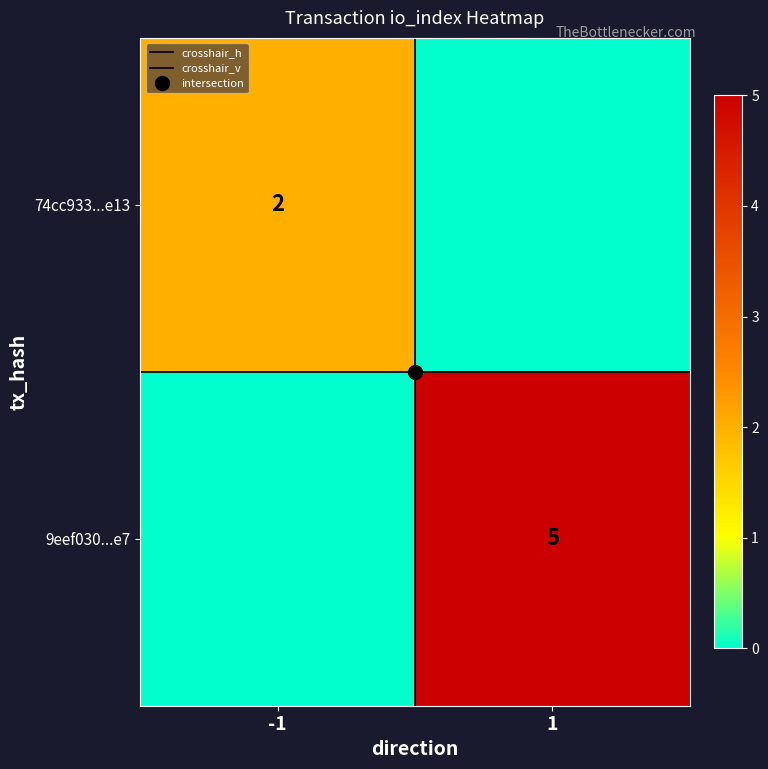

What is the difference between the maximum and minimum values in the crosshair_v series?

1.0